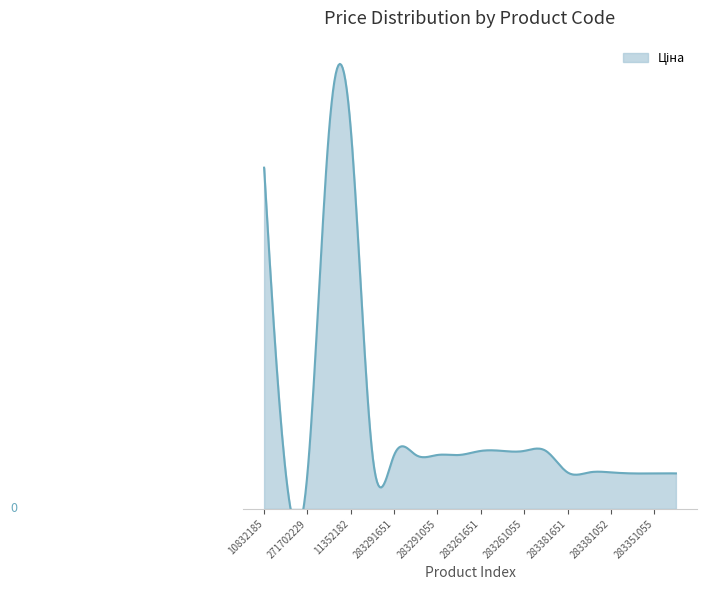

Reading left to right, extract all data points from this chart.

10832185=5636.0	271702230=586.0	271702229=586.0	11352184=6266.7	11352182=6266.7	283291856=889.9	283291651=889.9	283291650=889.9	283291055=889.9	283291052=889.9	283261651=957.1	283261650=957.1	283261055=957.1	283261052=957.1	283381651=602.1	283381650=602.1	283381052=602.1	283351650=585.3	283351055=585.3	283351052=585.3